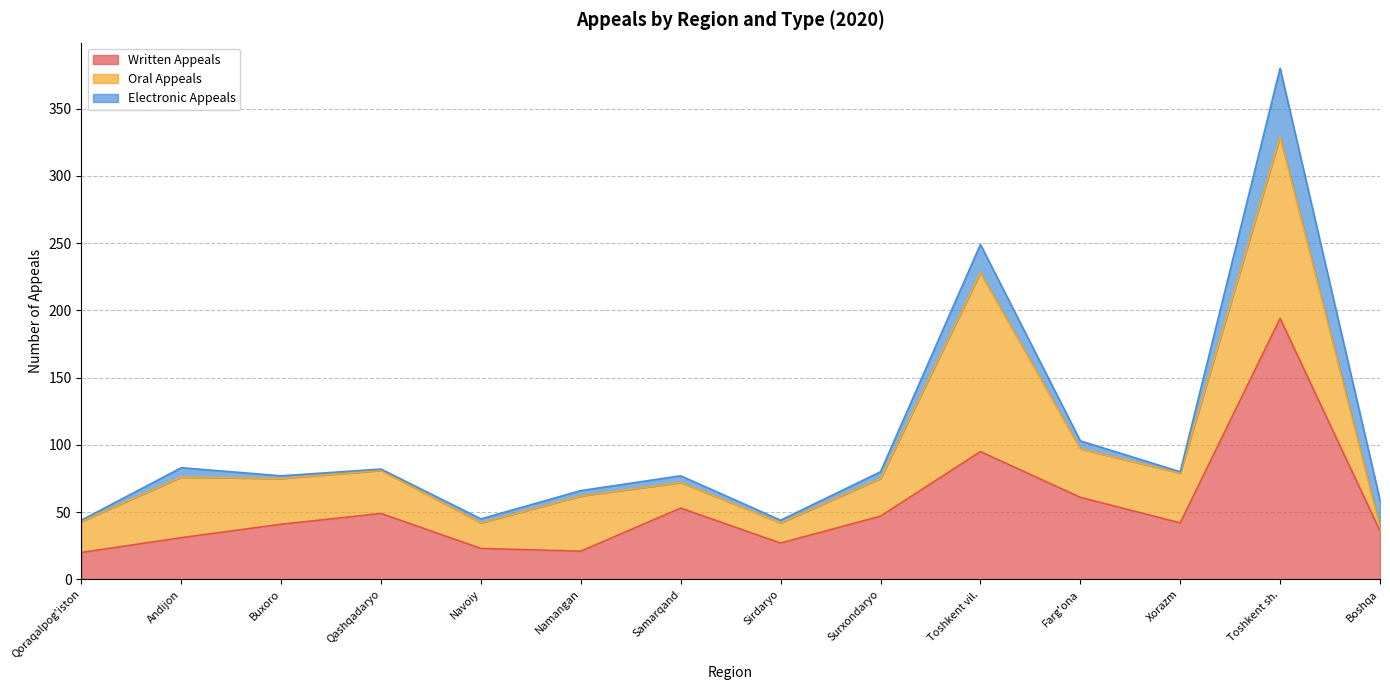

Which series has the widest spread of values?

Written Appeals